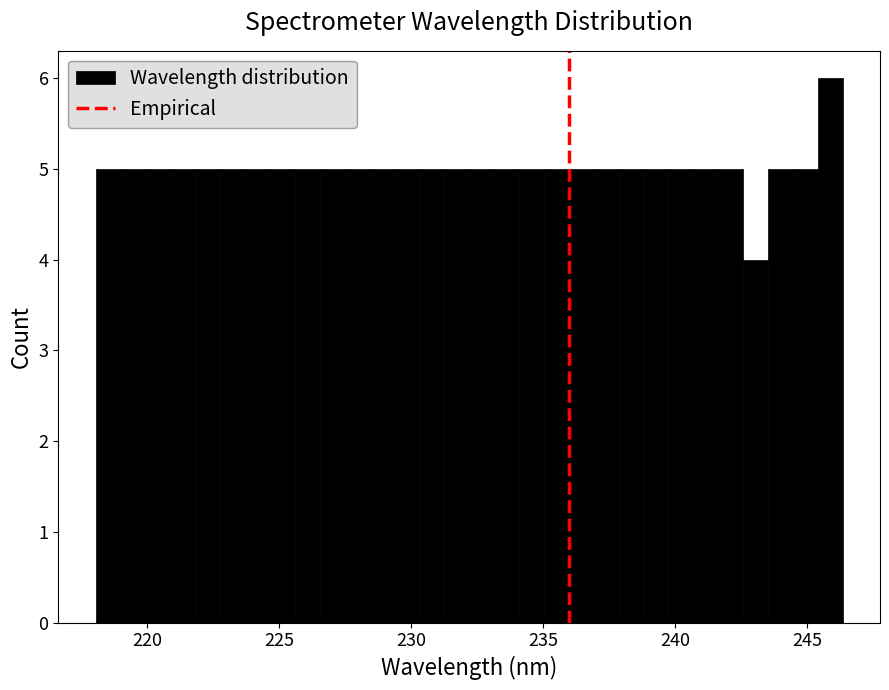

Read against the x-axis, roughly where is the centre of the tallest bar?

246.0